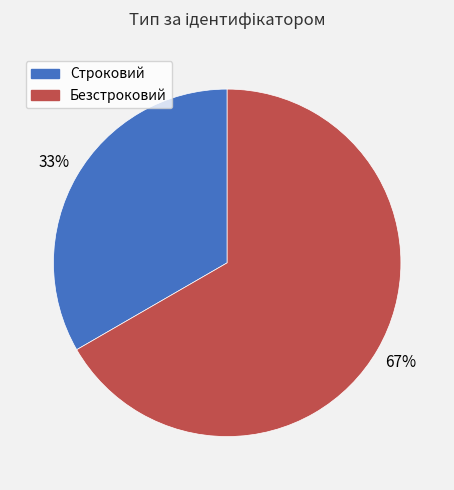

How many slices are in this pie chart?

2